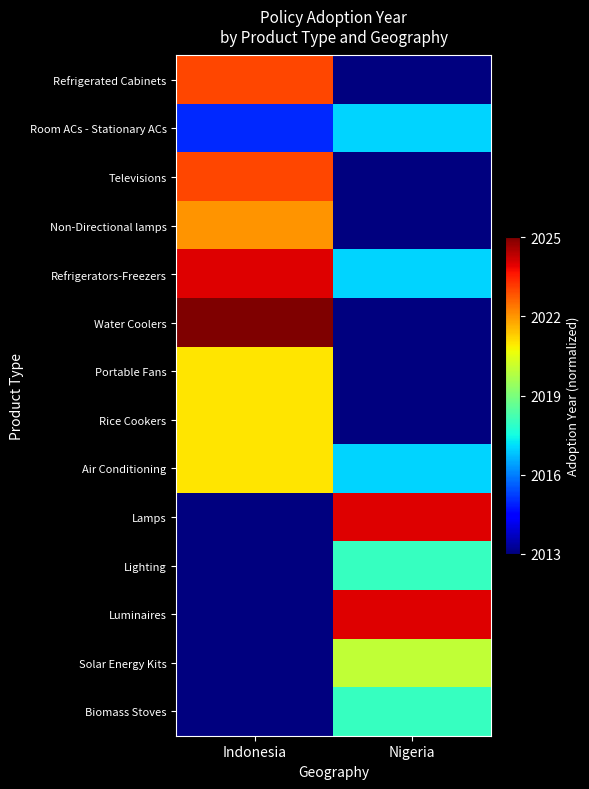

Rank the series at Indonesia from highest to lowest value.

Water Coolers, Refrigerators-Freezers, Refrigerated Cabinets, Televisions, Non-Directional lamps, Portable Fans, Rice Cookers, Air Conditioning, Room ACs - Stationary ACs, Lamps, Lighting, Luminaires, Solar Energy Kits, Biomass Stoves